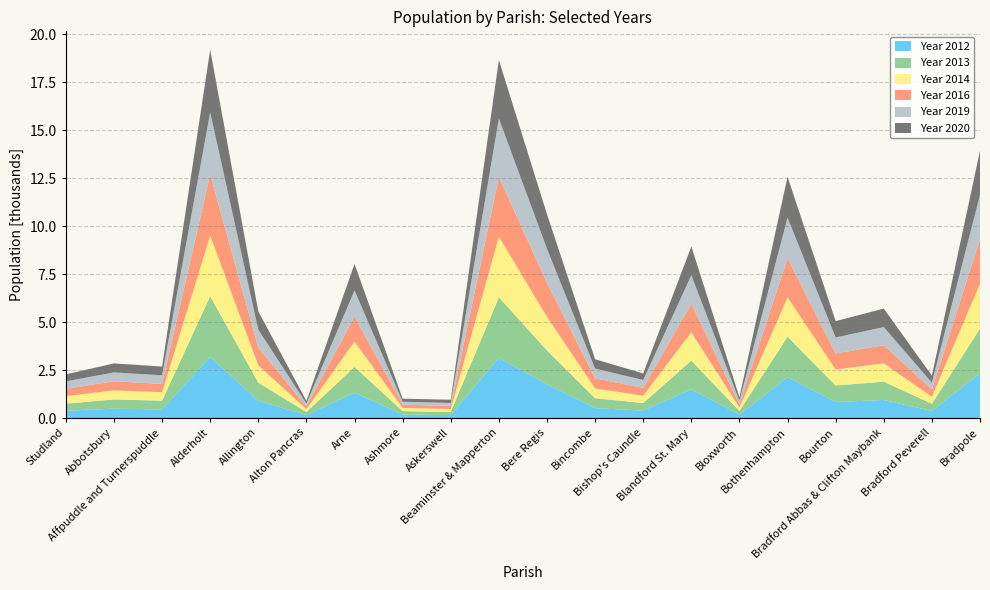

Reading right to left, list all the values displayed in this chart.

Year 2012: Bradpole=2335	Bradford Peverell=370	Bradford Abbas & Clifton Maybank=944	Bourton=841	Bothenhampton=2136	Bloxworth=186	Blandford St. Mary=1501	Bishop's Caundle=390	Bincombe=522	Bere Regis=1763	Beaminster & Mapperton=3146	Askerswell=158	Ashmore=186	Arne=1327	Alton Pancras=161	Allington=903	Alderholt=3190	Affpuddle and Turnerspuddle=451	Abbotsbury=490	Studland=386
Year 2013: Bradpole=2330	Bradford Peverell=377	Bradford Abbas & Clifton Maybank=954	Bourton=859	Bothenhampton=2104	Bloxworth=185	Blandford St. Mary=1496	Bishop's Caundle=393	Bincombe=514	Bere Regis=1762	Beaminster & Mapperton=3155	Askerswell=161	Ashmore=180	Arne=1339	Alton Pancras=157	Allington=943	Alderholt=3166	Affpuddle and Turnerspuddle=456	Abbotsbury=482	Studland=367
Year 2014: Bradpole=2336	Bradford Peverell=365	Bradford Abbas & Clifton Maybank=956	Bourton=833	Bothenhampton=2051	Bloxworth=179	Blandford St. Mary=1472	Bishop's Caundle=385	Bincombe=511	Bere Regis=1750	Beaminster & Mapperton=3158	Askerswell=151	Ashmore=167	Arne=1318	Alton Pancras=151	Allington=903	Alderholt=3154	Affpuddle and Turnerspuddle=443	Abbotsbury=471	Studland=397
Year 2016: Bradpole=2326	Bradford Peverell=372	Bradford Abbas & Clifton Maybank=947	Bourton=834	Bothenhampton=2042	Bloxworth=173	Blandford St. Mary=1493	Bishop's Caundle=404	Bincombe=527	Bere Regis=1775	Beaminster & Mapperton=3114	Askerswell=161	Ashmore=169	Arne=1313	Alton Pancras=143	Allington=925	Alderholt=3192	Affpuddle and Turnerspuddle=432	Abbotsbury=479	Studland=376
Year 2019: Bradpole=2314	Bradford Peverell=363	Bradford Abbas & Clifton Maybank=945	Bourton=835	Bothenhampton=2112	Bloxworth=179	Blandford St. Mary=1485	Bishop's Caundle=415	Bincombe=508	Bere Regis=1775	Beaminster & Mapperton=3043	Askerswell=160	Ashmore=151	Arne=1358	Alton Pancras=148	Allington=934	Alderholt=3233	Affpuddle and Turnerspuddle=448	Abbotsbury=460	Studland=388
Year 2020: Bradpole=2295	Bradford Peverell=364	Bradford Abbas & Clifton Maybank=961	Bourton=852	Bothenhampton=2128	Bloxworth=188	Blandford St. Mary=1496	Bishop's Caundle=341	Bincombe=484	Bere Regis=1799	Beaminster & Mapperton=3046	Askerswell=167	Ashmore=159	Arne=1378	Alton Pancras=133	Allington=953	Alderholt=3262	Affpuddle and Turnerspuddle=458	Abbotsbury=468	Studland=366